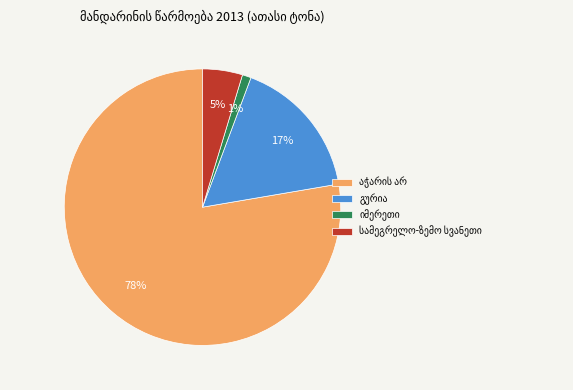

To the nearest percent, what is the average slice percentage?

25%